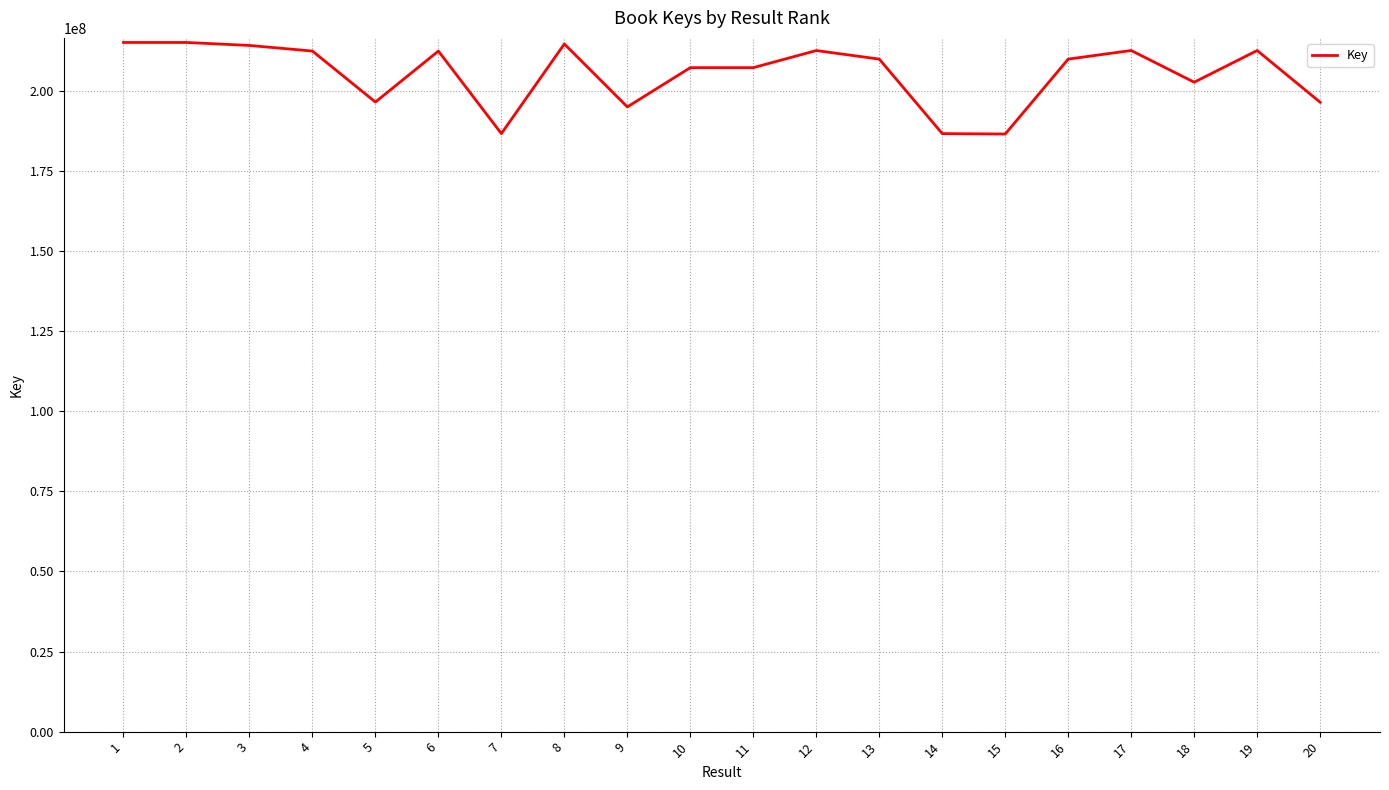

The chart shows a value of 323841191 at 1. True or false?

False